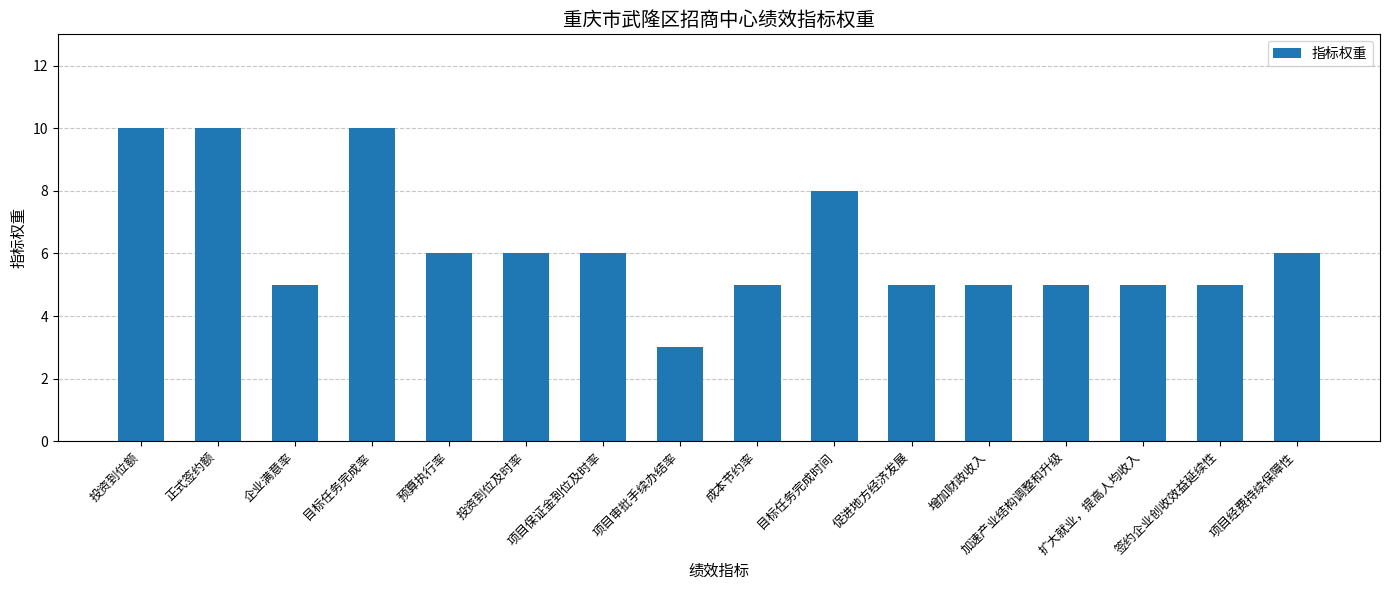

What value does the data have at 企业满意率?

5